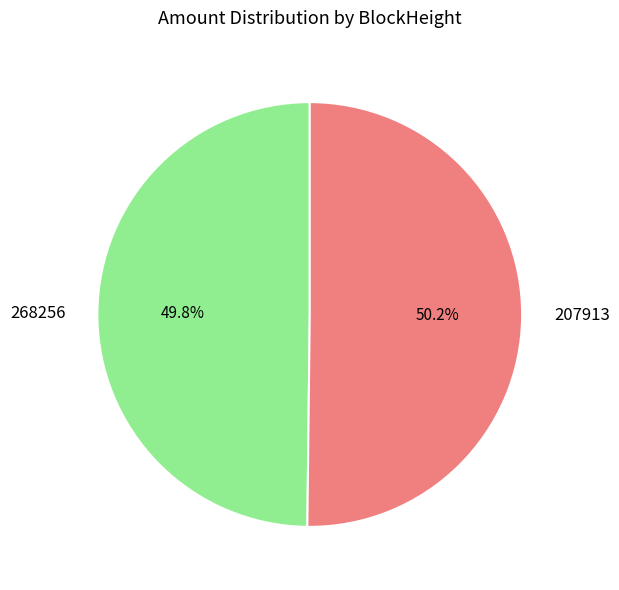

How many segments does this pie chart have?

2